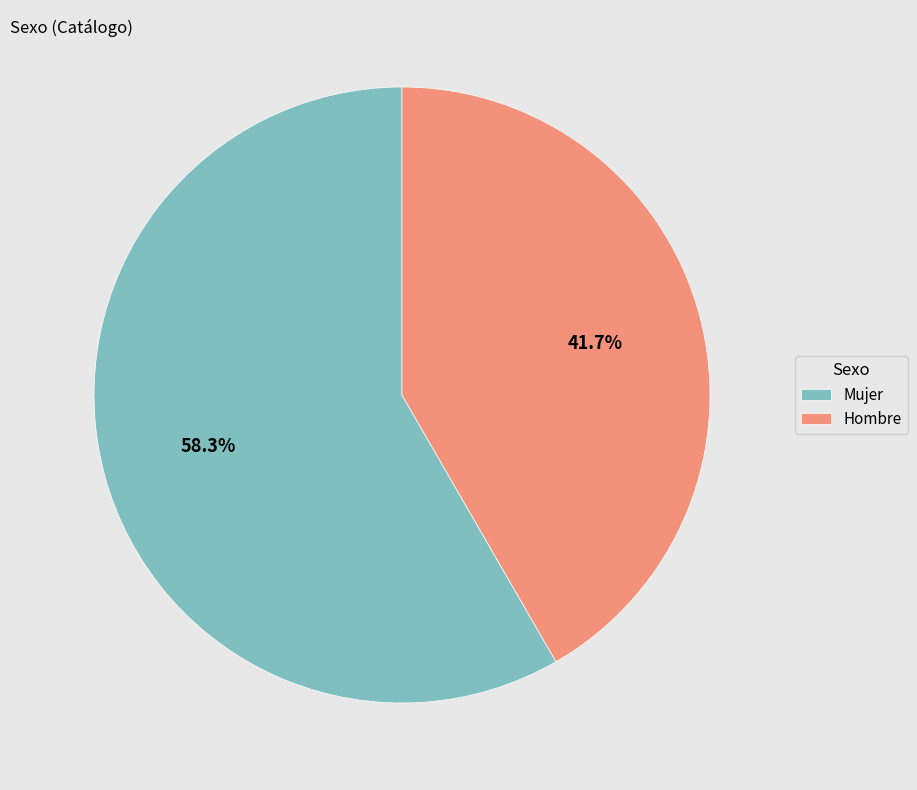

Does Hombre account for over 50% of the chart?

No